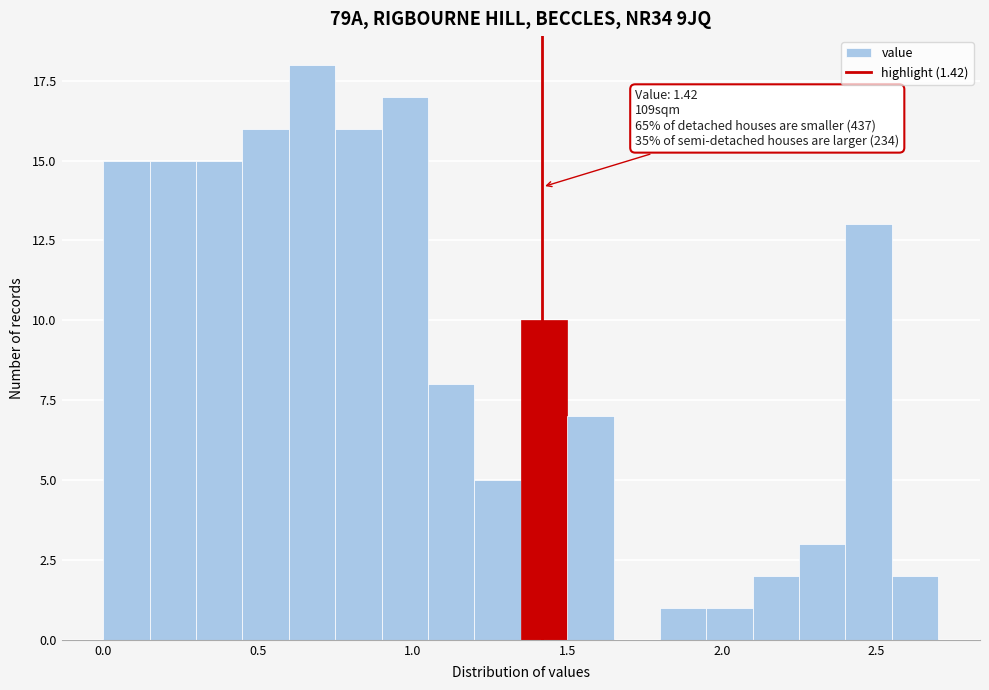

Around what value on the x-axis is the tallest bar? Give the approximate position of its centre, as read against the axis.

0.70